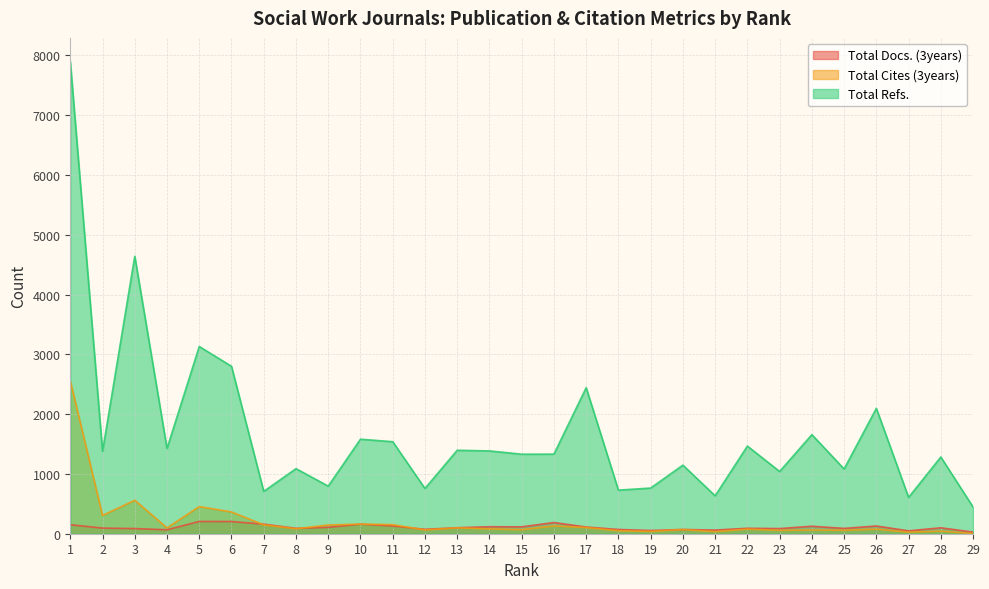

What is the spread (max minus min) of values at 13?

1298